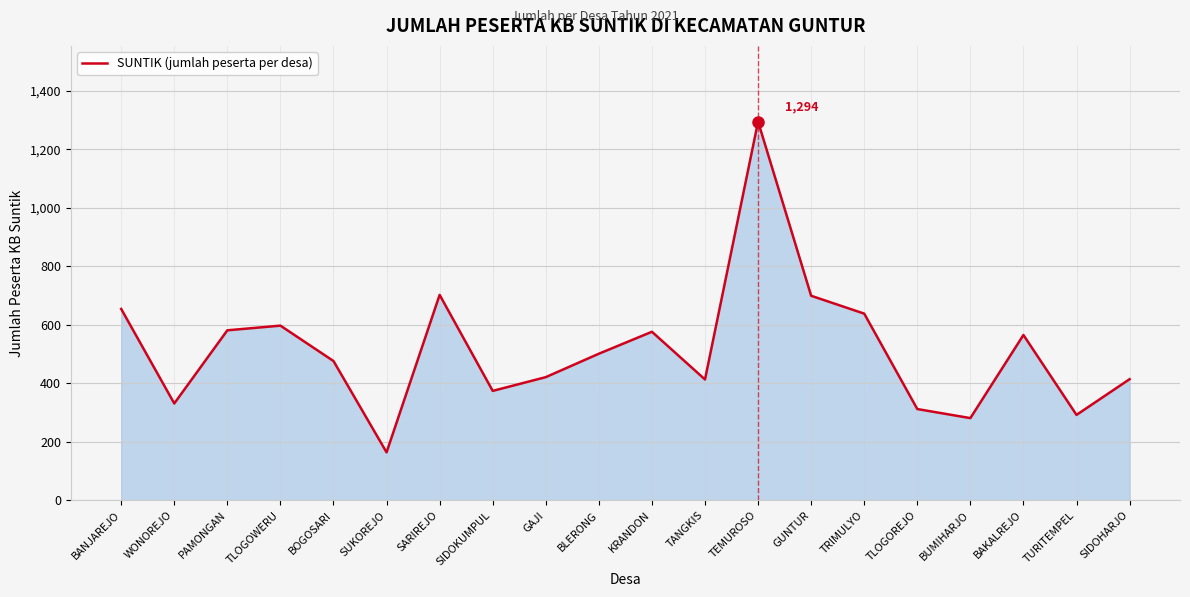

At which category does the data reach its first local valley?

WONOREJO